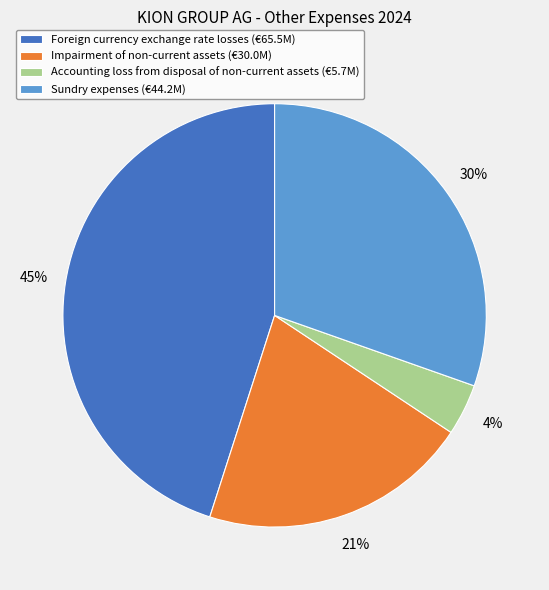

Is the sum of Accounting loss from disposal of non-current assets and Sundry expenses greater than half?

No